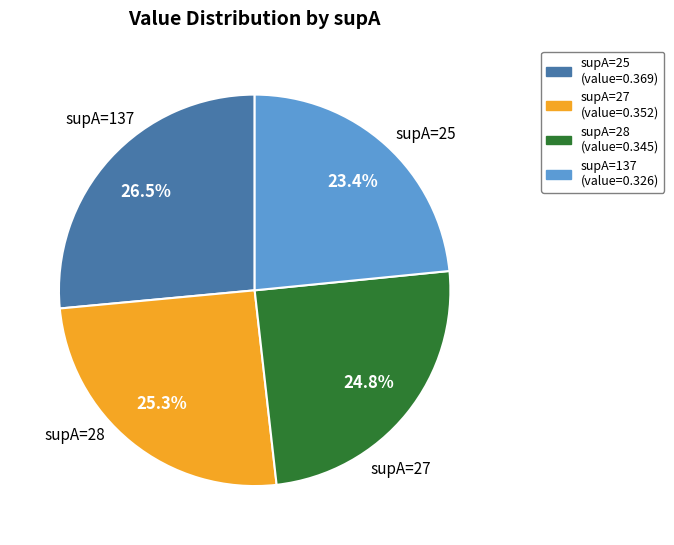

Does any single category account for the majority?

No